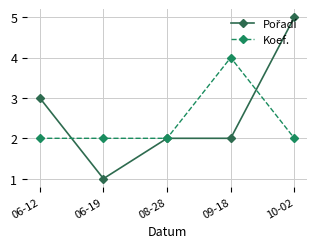

Is it true that Koef. equals 2 at 06-12?

True